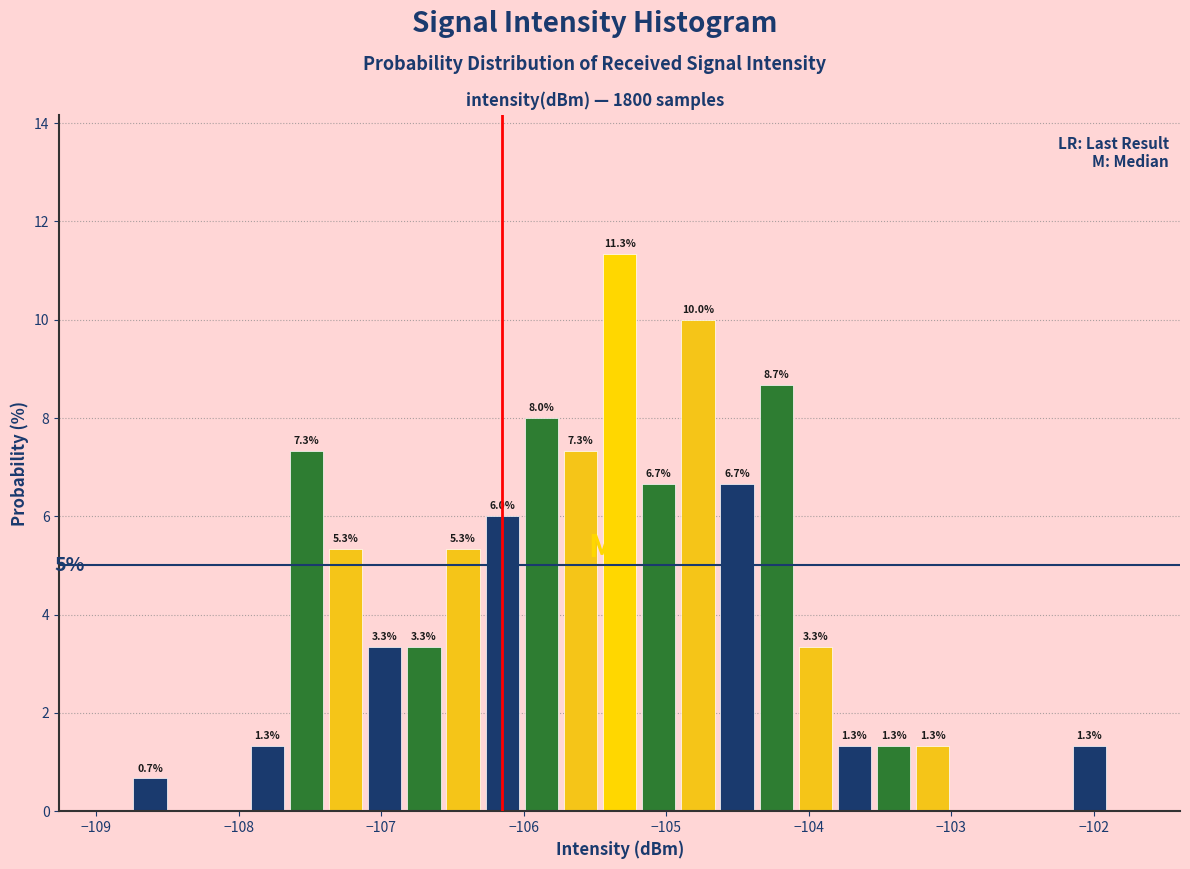

Read against the x-axis, roughly where is the centre of the tallest bar?

-105.3